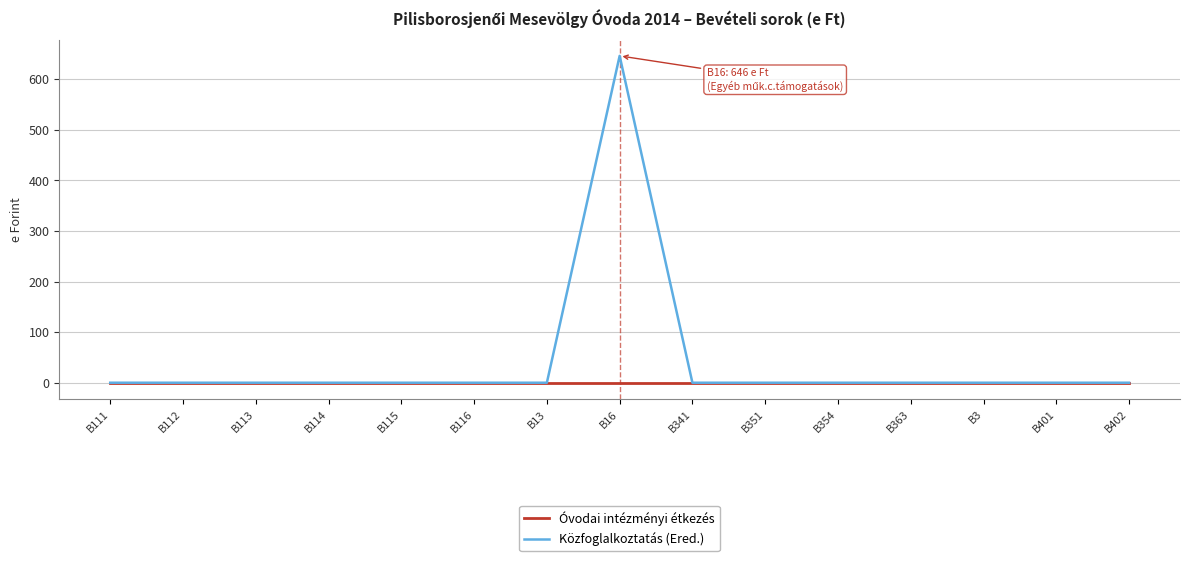

The Óvodai intézményi étkezés series shows 0 at B115. True or false?

True